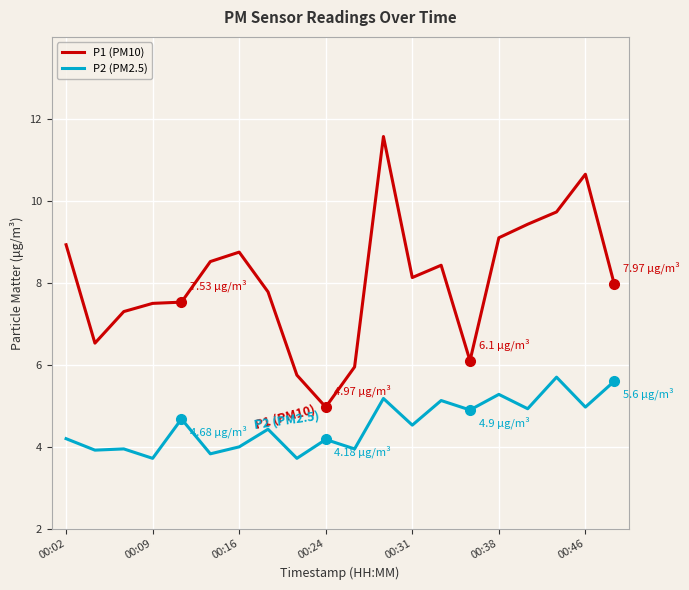

Rank the series by their maximum value, from highest to lowest.

P1 (PM10), P2 (PM2.5)